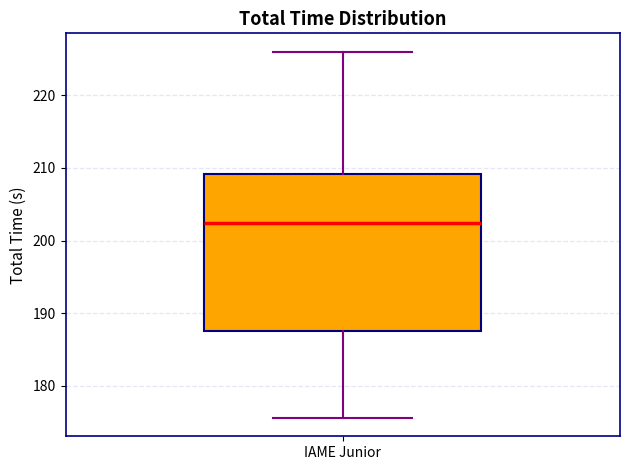

Read this box plot against the y-axis: the position of the median line, the range covered by the box, and the ends of both whiskers. The values are not printed on the chart, so give them approximately, as read against the axis.

median 202, box 188 to 209, whiskers 176 to 226